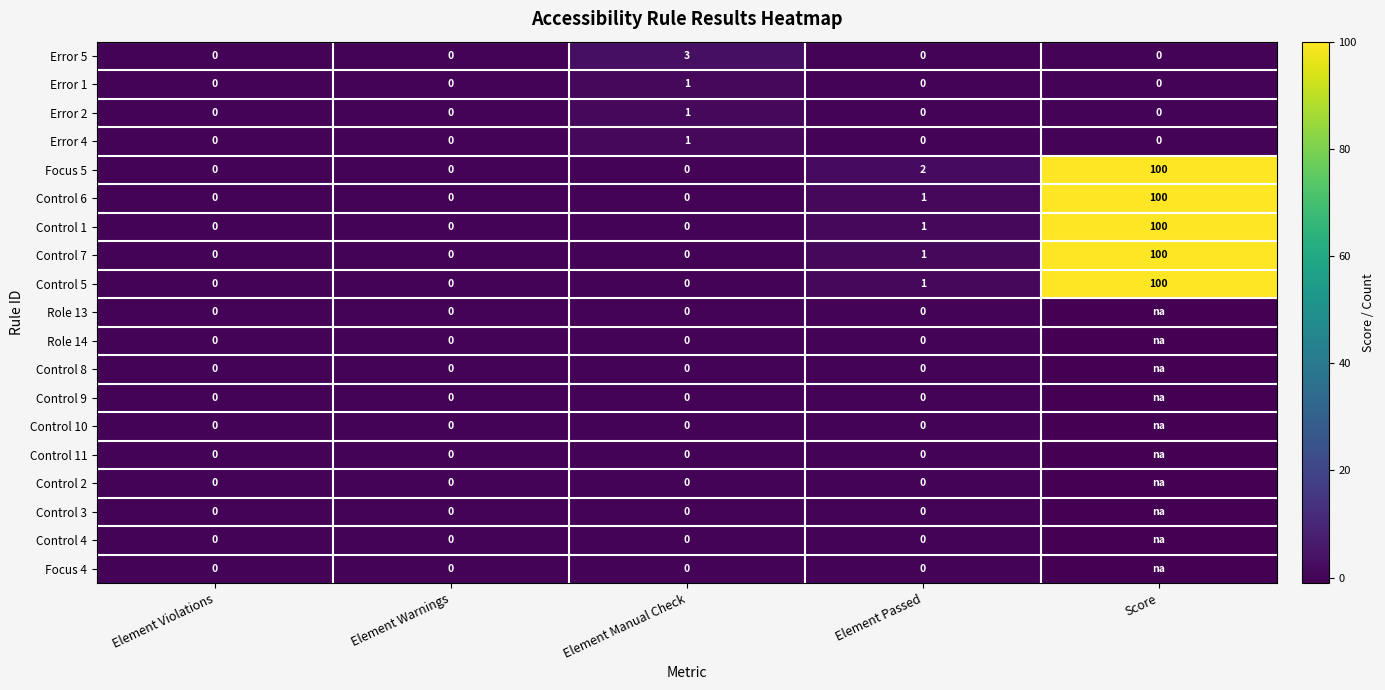

Is the value of Control 6 at Score greater than the value of Control 9 at Element Warnings?

Yes